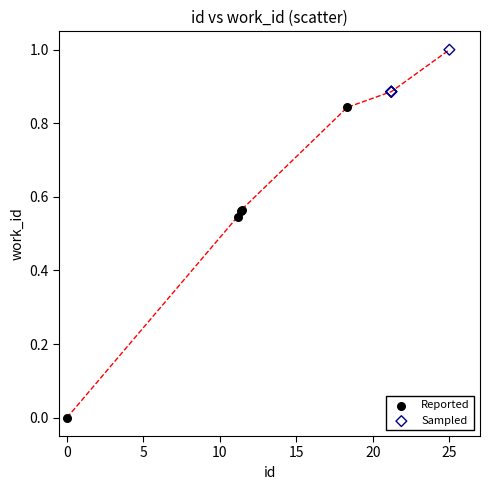

Which series has the largest Y range (max minus min)?

Reported